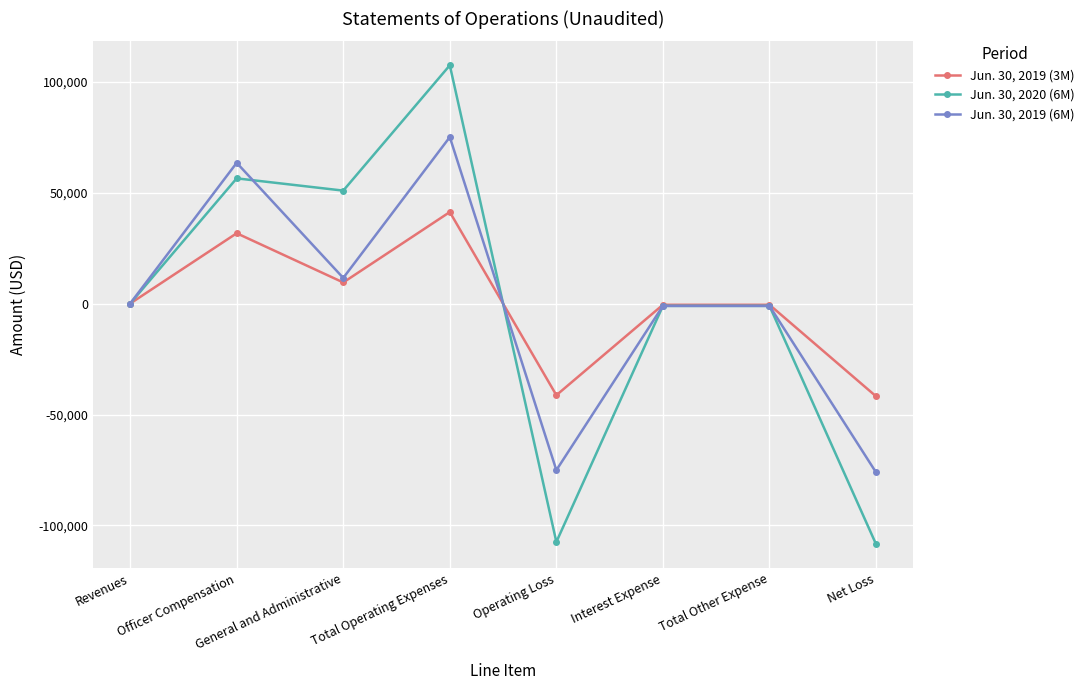

What is the label of the 6th point from the left?

Interest Expense